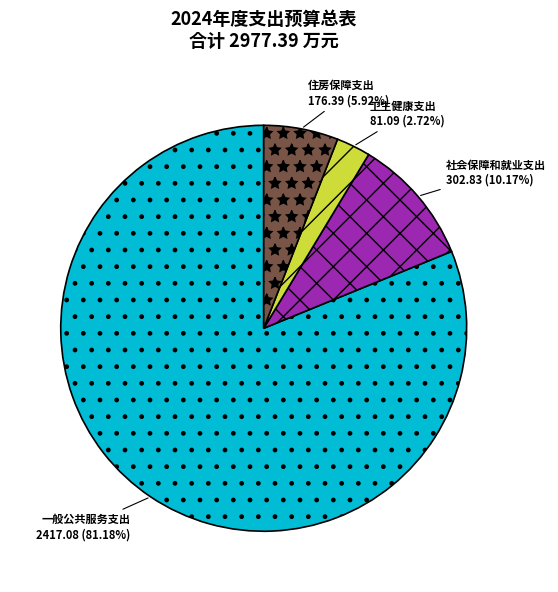

To the nearest percent, what percentage of the pie is 卫生健康支出?

3%